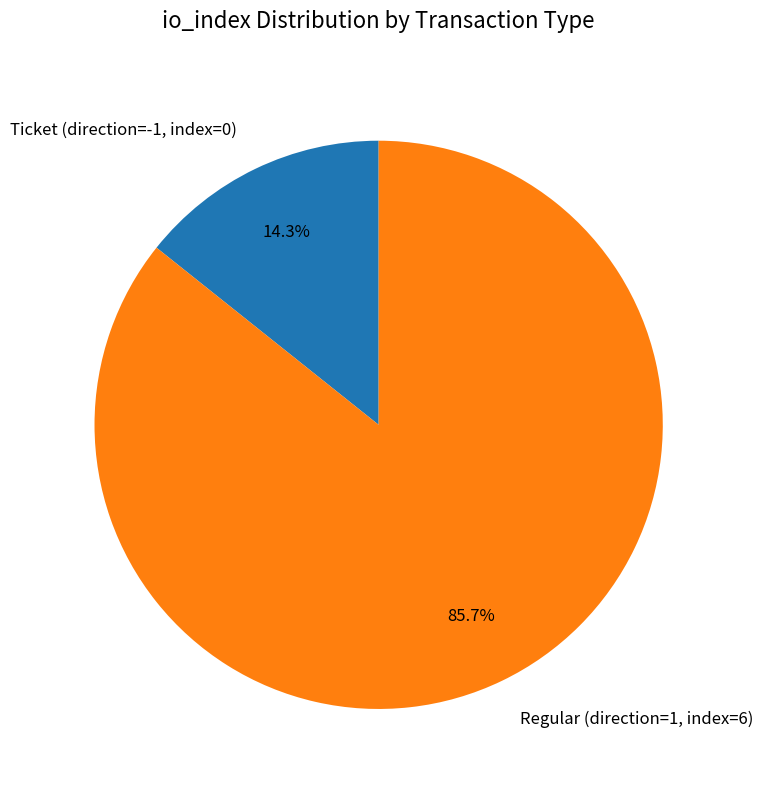

Between Regular (direction=1, index=6) and Ticket (direction=-1, index=0), which is larger?

Regular (direction=1, index=6)